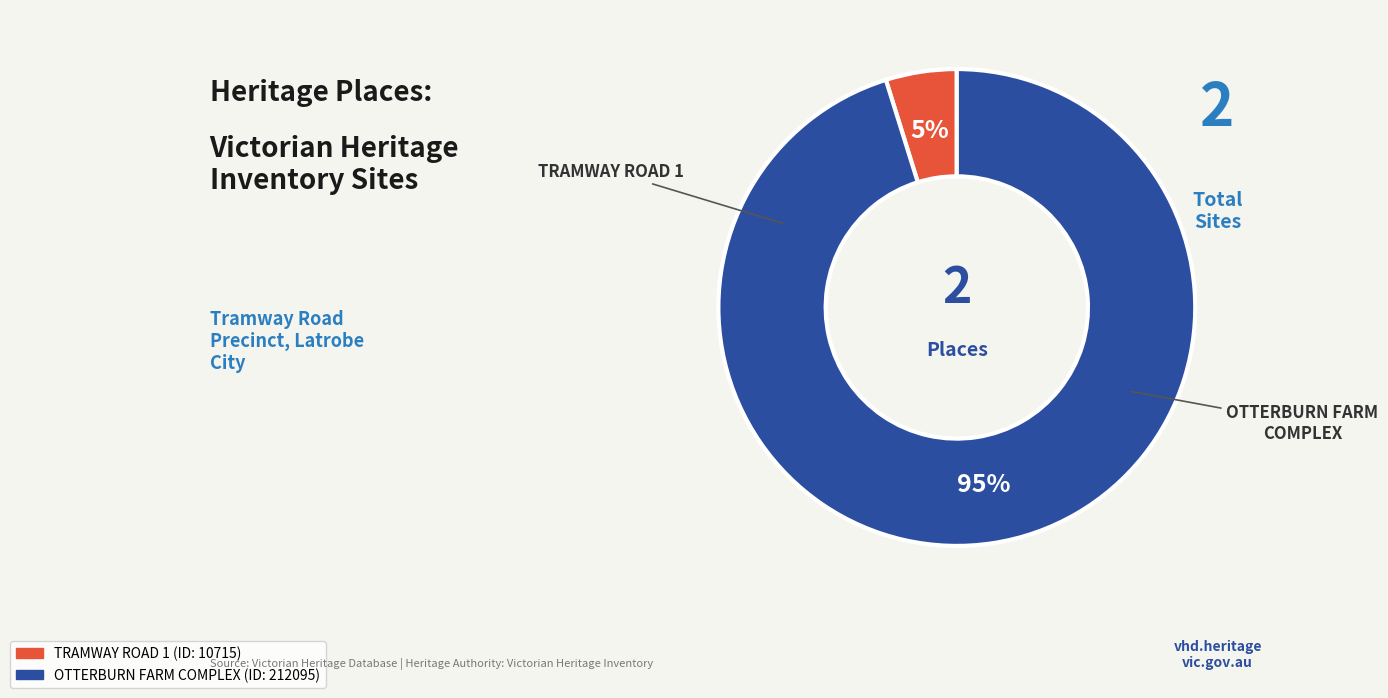

Combined, do OTTERBURN FARM COMPLEX and TRAMWAY ROAD 1 account for over 50%?

Yes